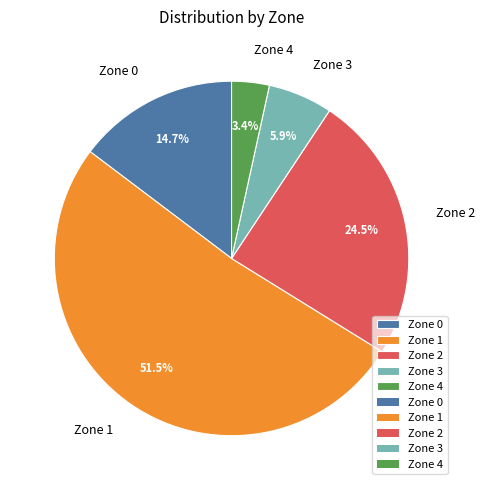

Which slice is the largest?

Zone 1